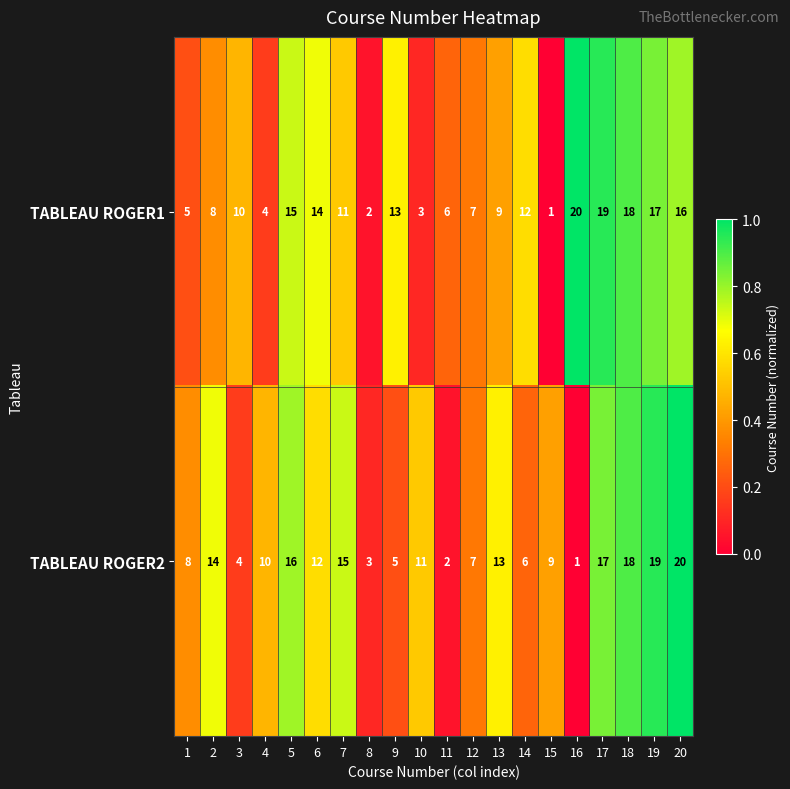

Is it true that TABLEAU ROGER1 equals 15 at 5?

True